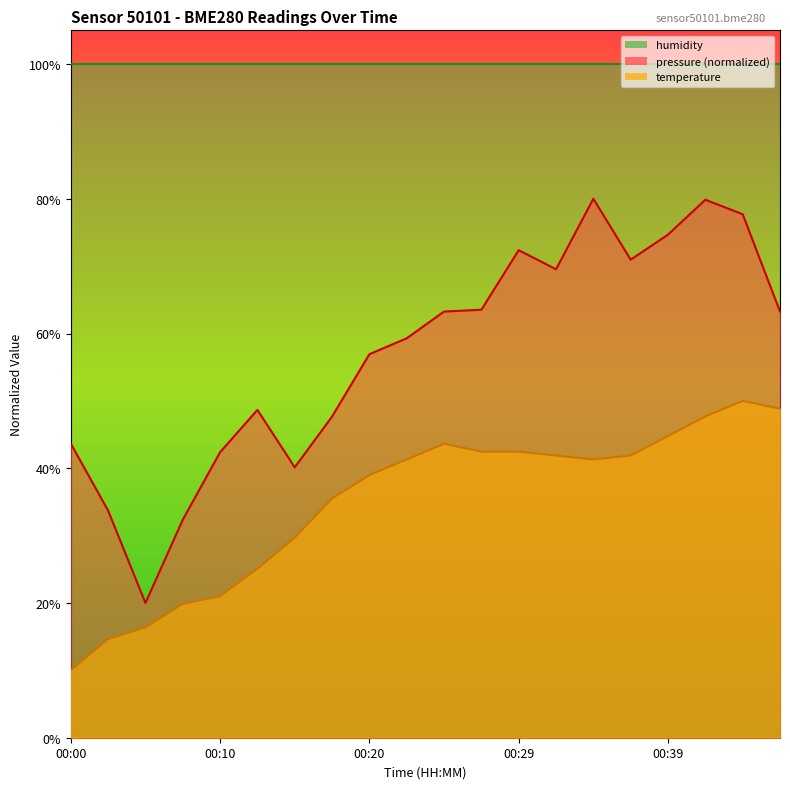

Between 00:02 and 00:39, which series saw the biggest shift?

pressure